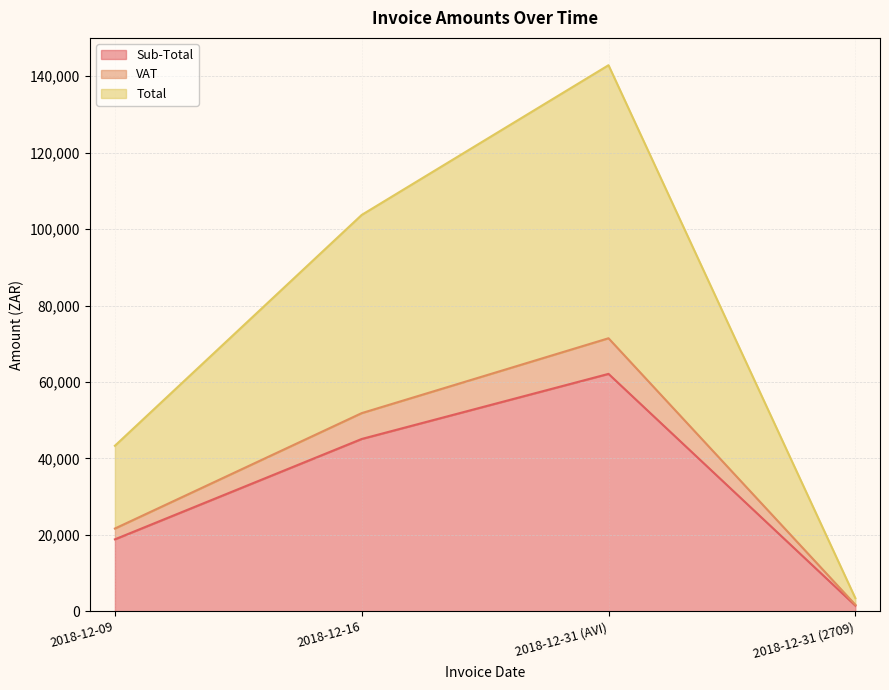

Read the VAT value at 2018-12-31 (AVI).

71437.7